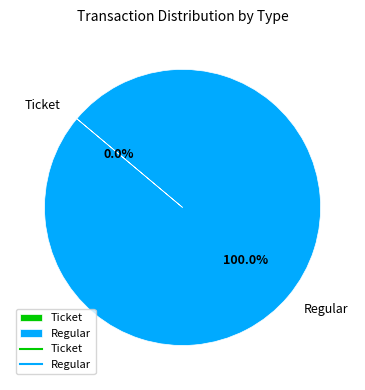

How many slices are in this pie chart?

2